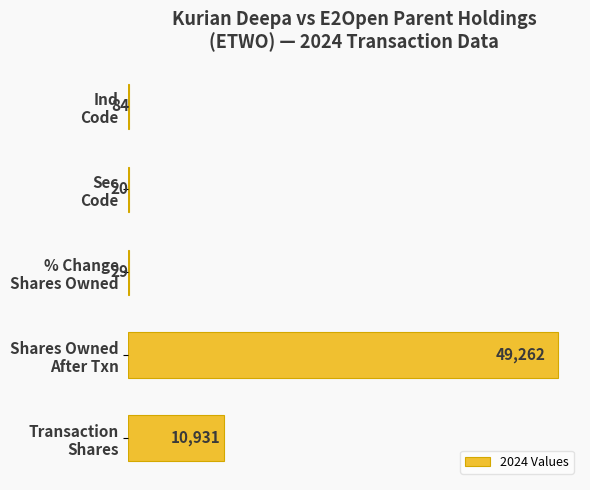

Are the bars grouped side by side (vs. stacked)?

No